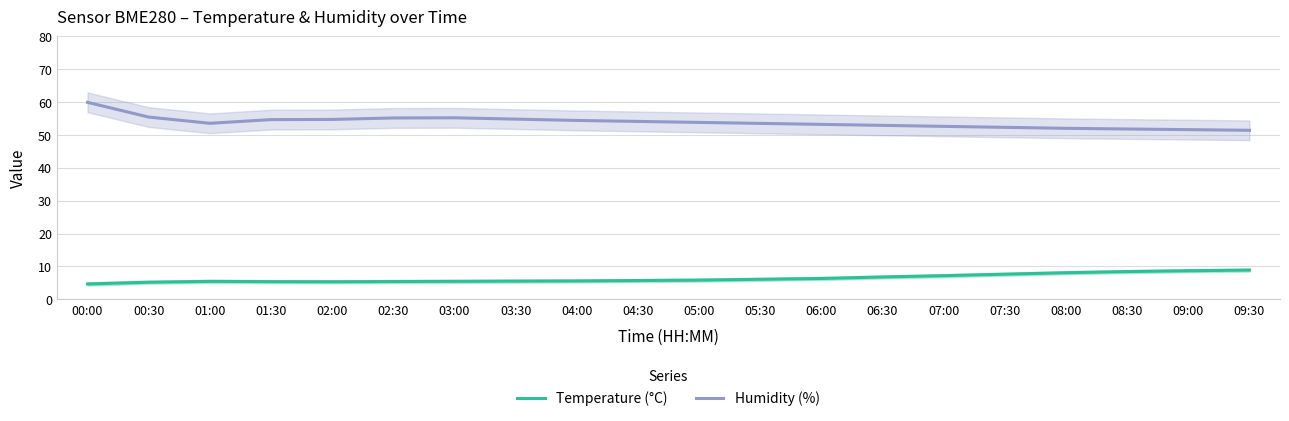

True or false: Humidity (%) has a value of 53.5 at 01:00.

True